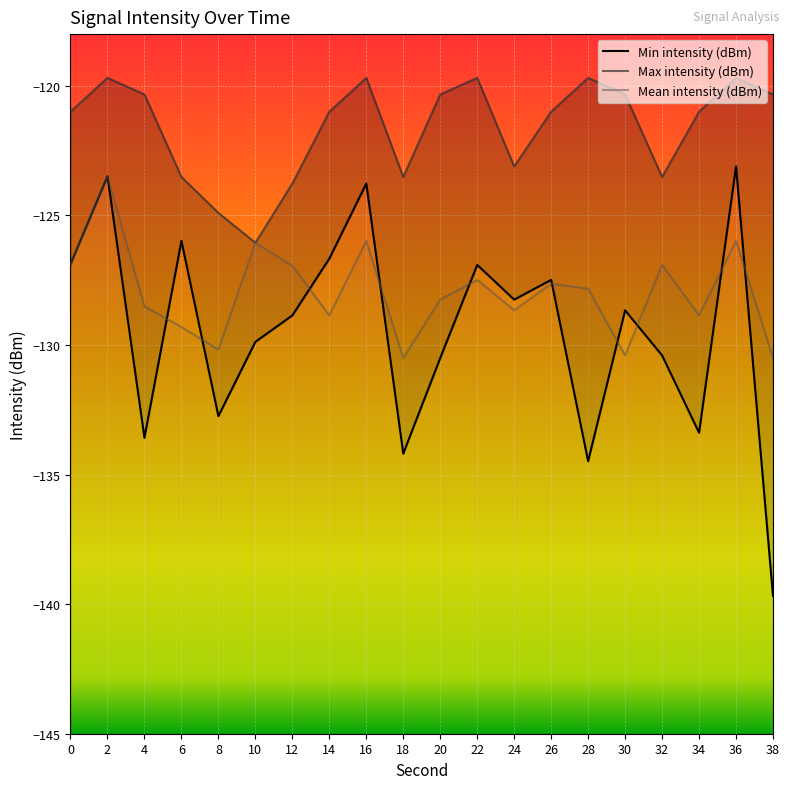

Which has a higher value, 32 or 14?

14